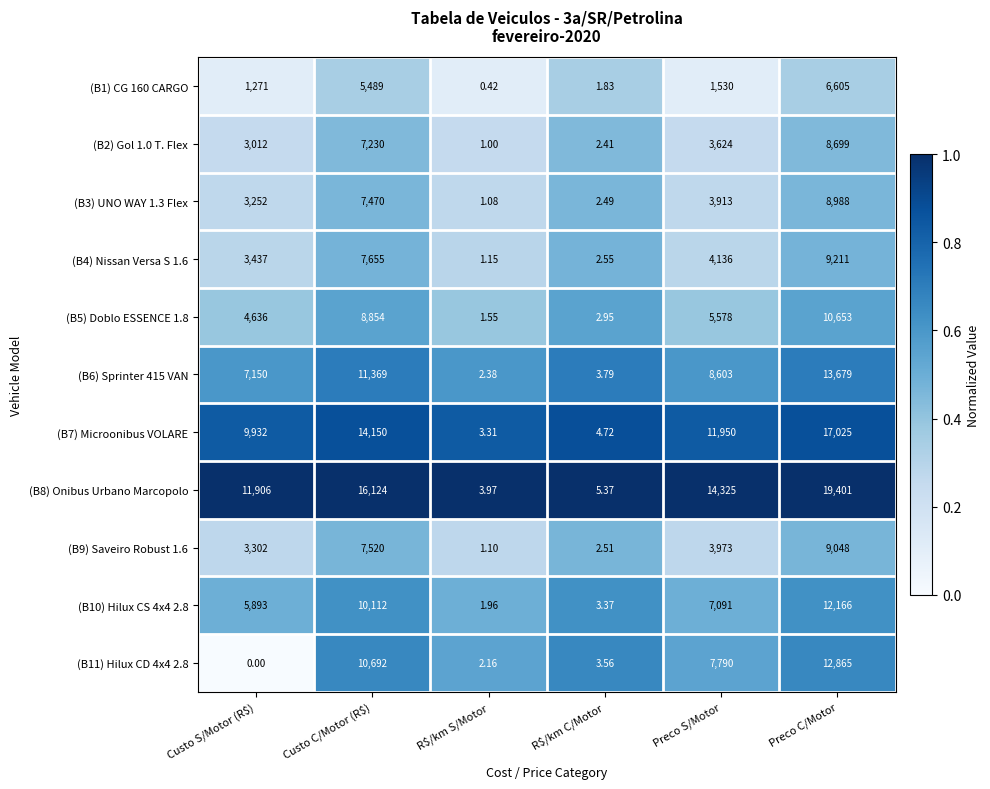

Which series has the largest range (max minus min)?

(B8) Onibus Urbano Marcopolo